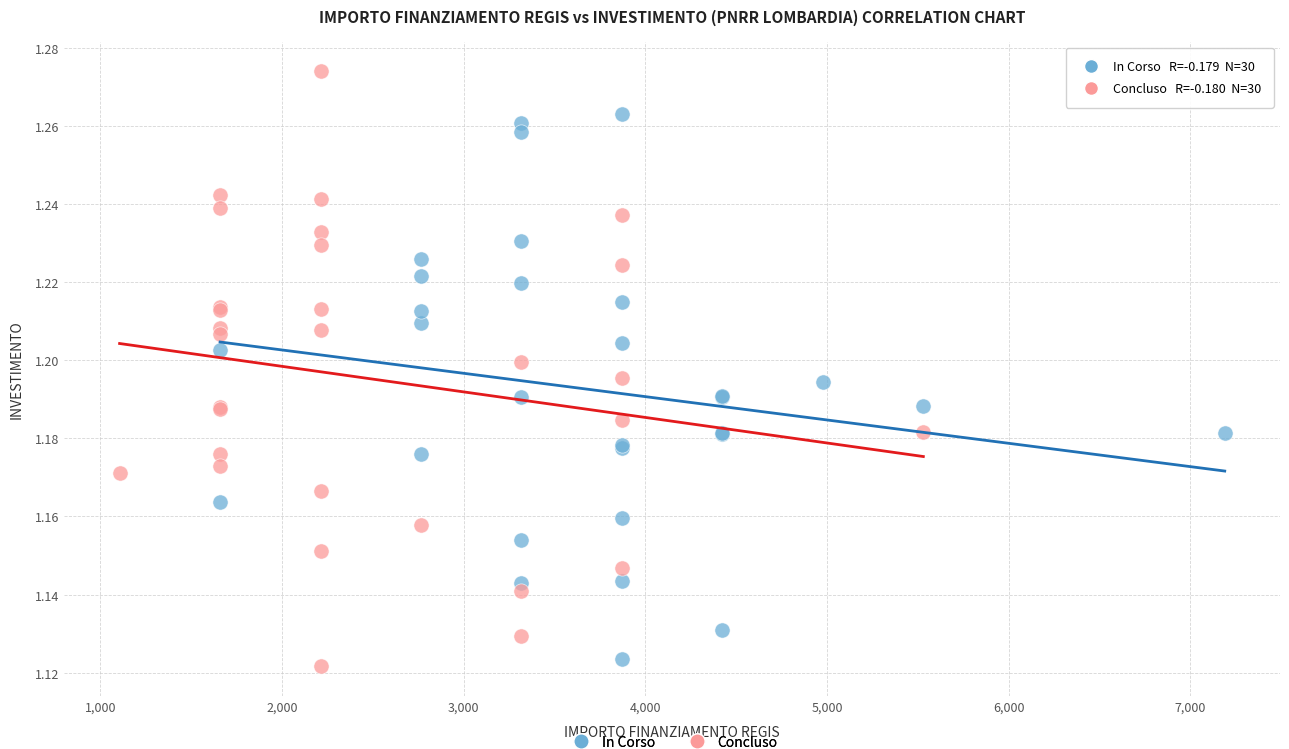

Which series contains the lowest Y value?

Concluso